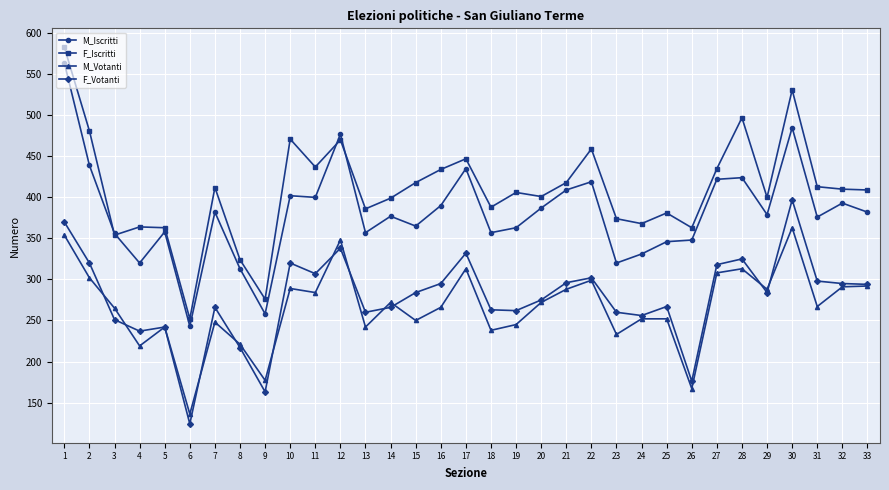

Count the number of categories in the chart.

33